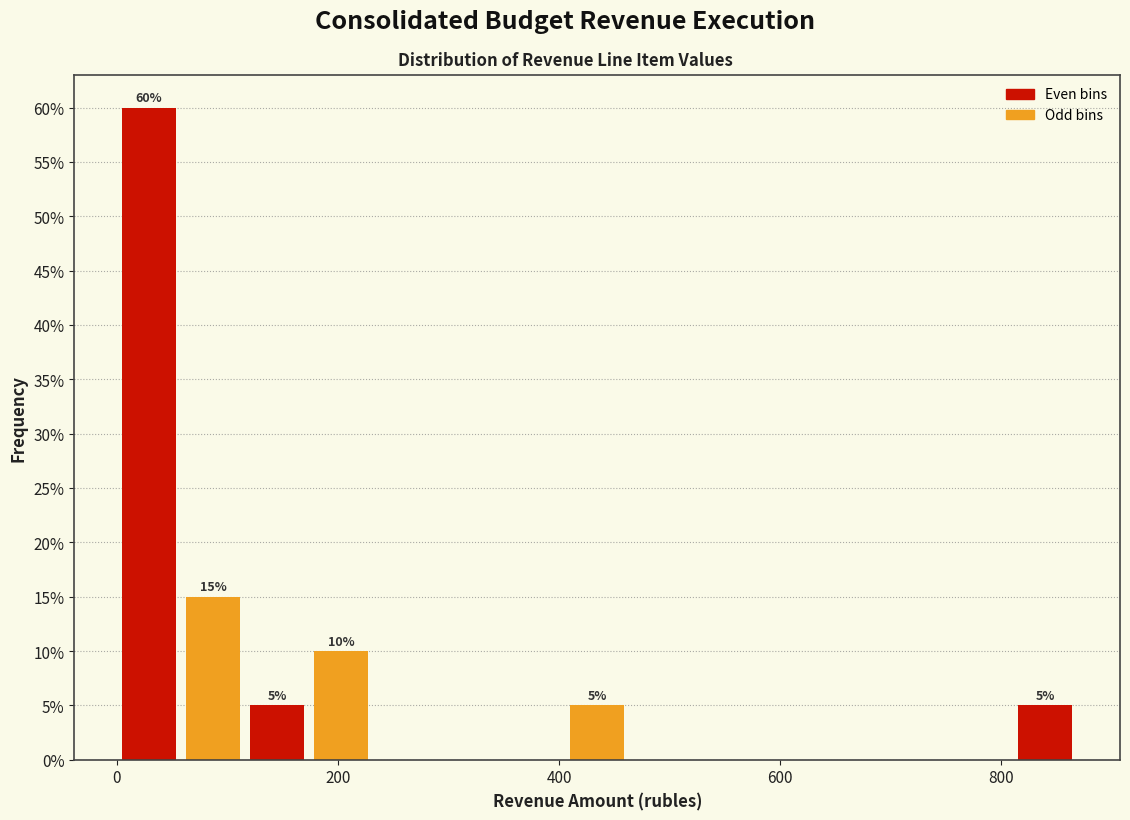

Around what value on the x-axis is the tallest bar? Give the approximate position of its centre, as read against the axis.

20